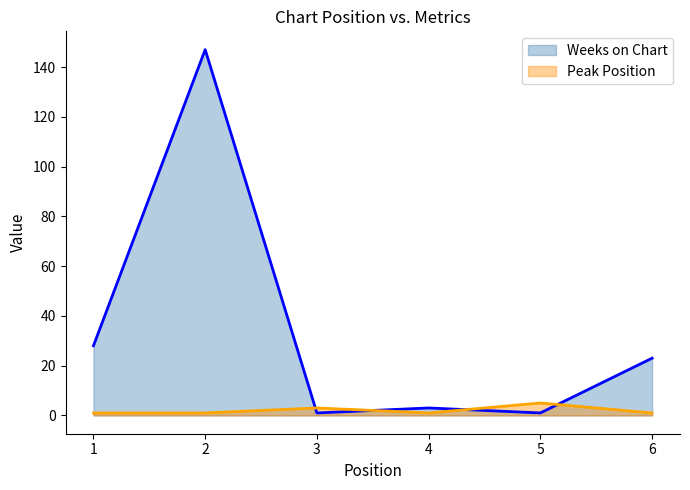

Which series ends up on top after the final intersection of Weeks on Chart and Peak Position?

Weeks on Chart